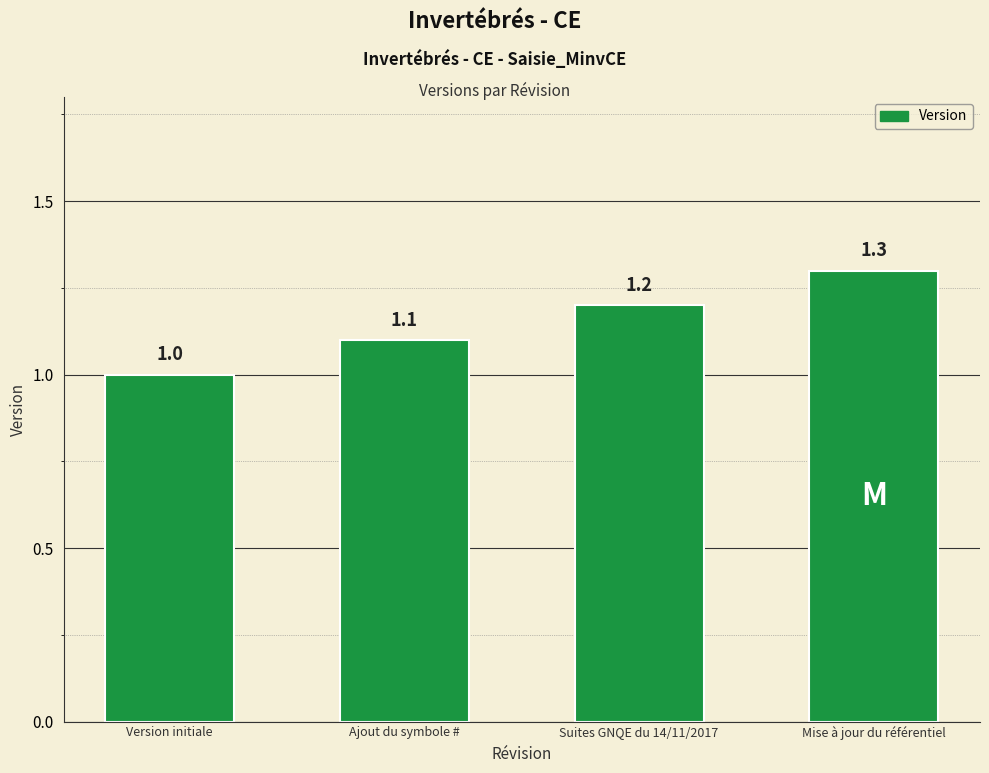

What is the difference between the values at Version initiale and Suites GNQE du 14/11/2017?

0.2